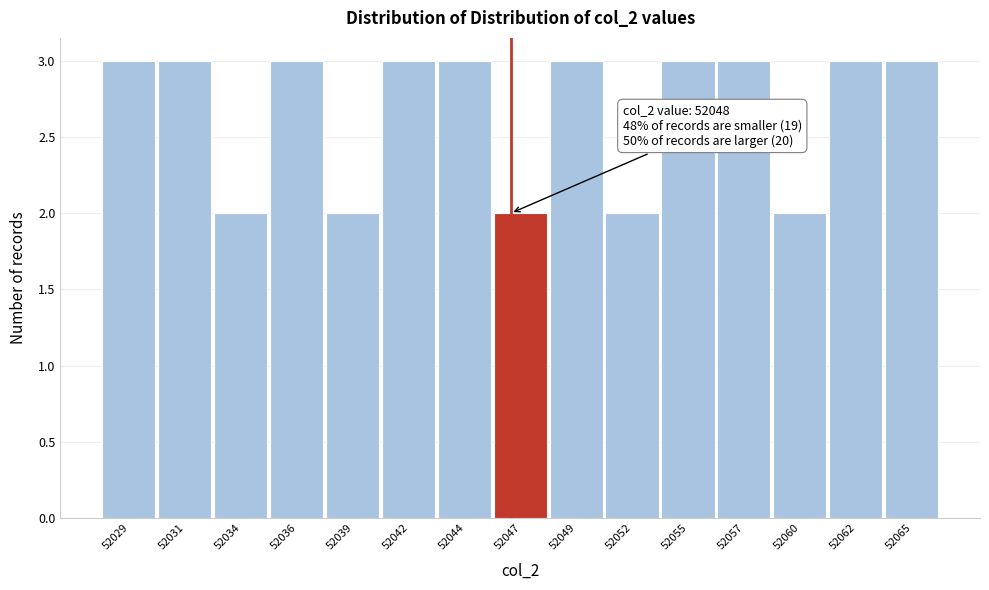

Reading left to right, list all the values displayed in this chart.

3	3	2	3	2	3	3	2	3	2	3	3	2	3	3